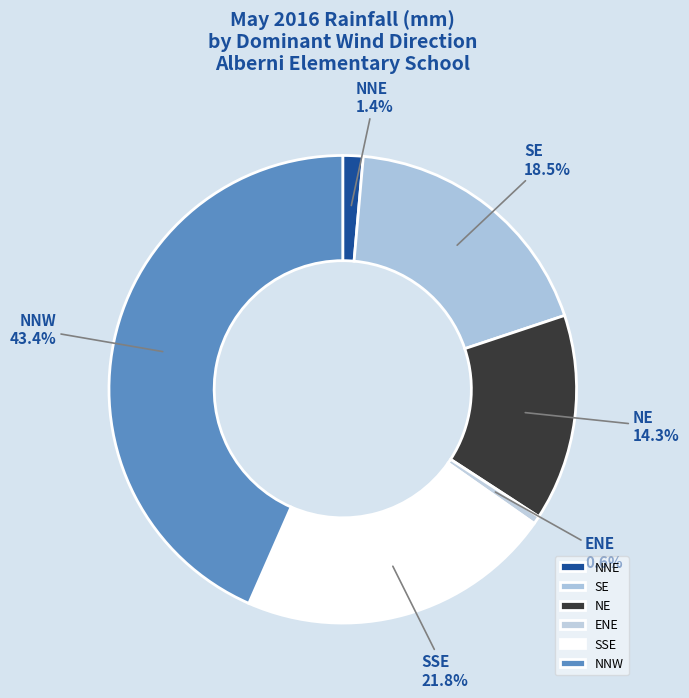

Is SE the majority of the pie?

No